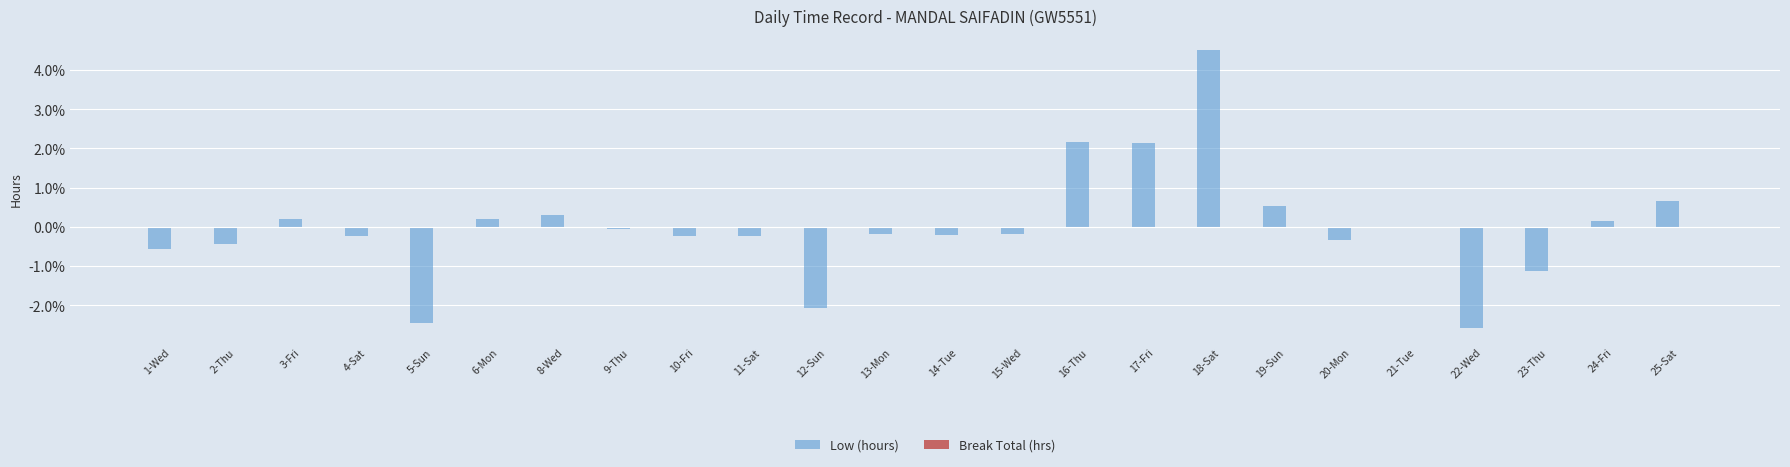

What is the change in value from 15-Wed to 22-Wed?

-2.4